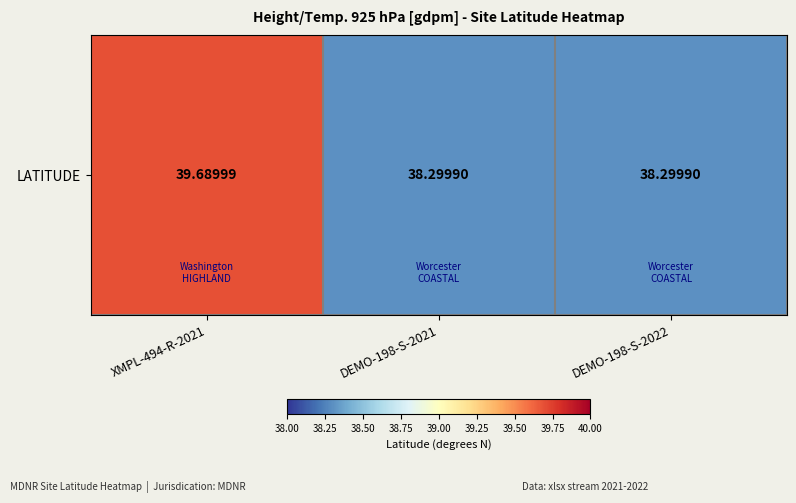

What is the sum of the values at DEMO-198-S-2022 and DEMO-198-S-2021?

76.6